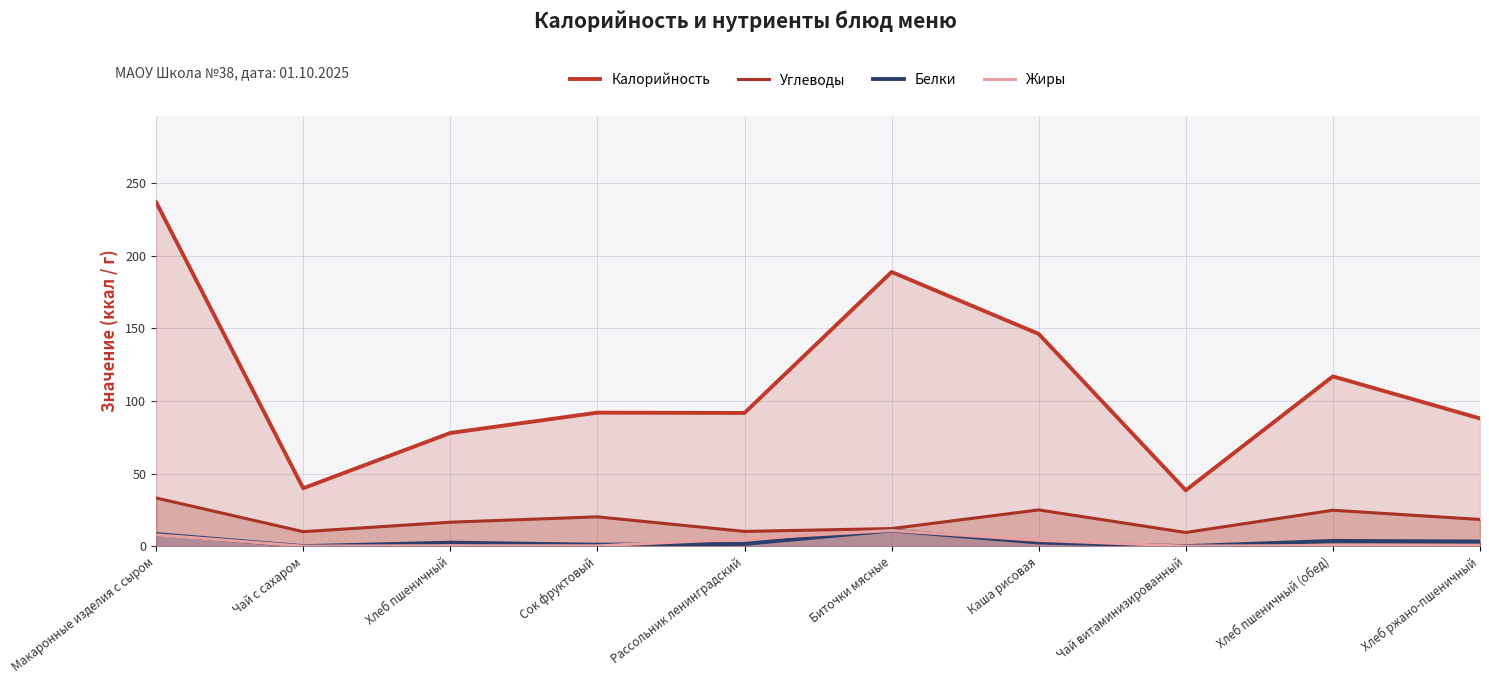

True or false: Калорийность has a value of 188.9 at Биточки мясные.

True